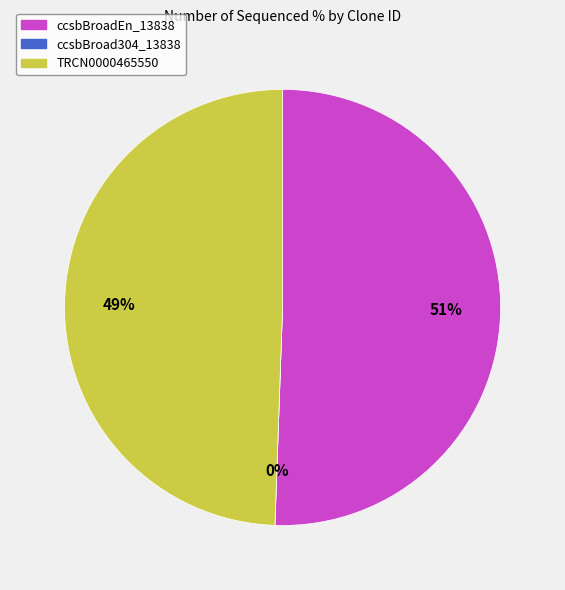

Rank the categories by value from highest to lowest.

ccsbBroadEn_13838, TRCN0000465550, ccsbBroad304_13838